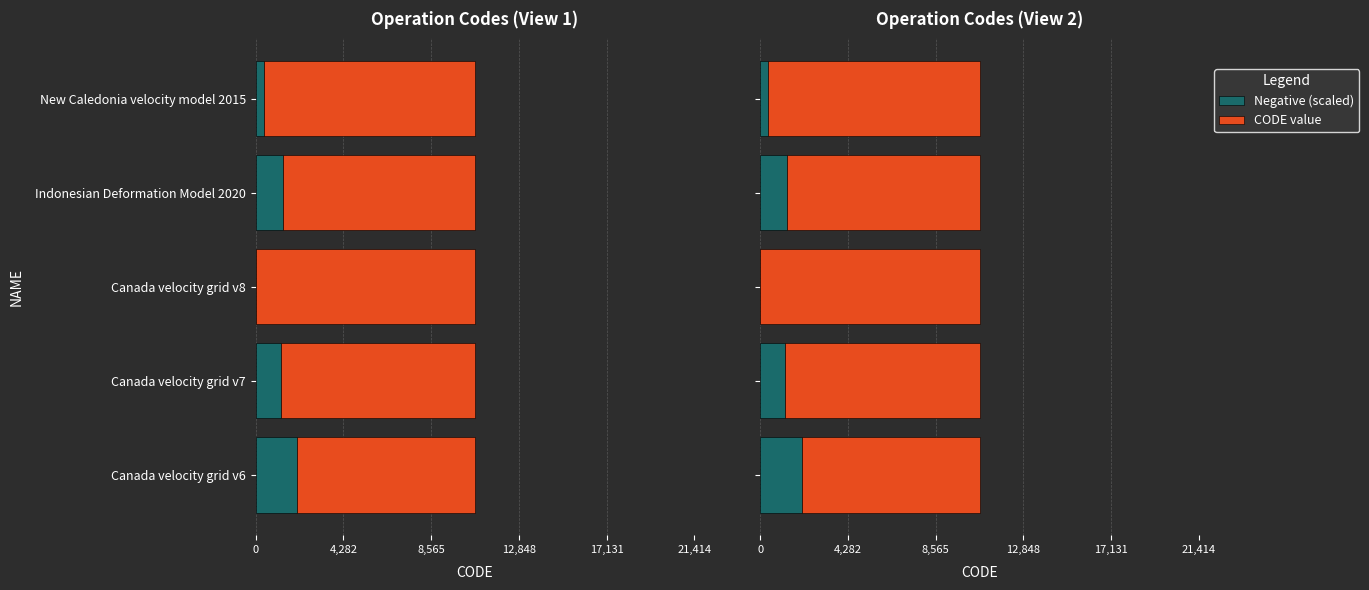

The value of Negative (scaled) at Indonesian Deformation Model 2020 is 1747. True or false?

False